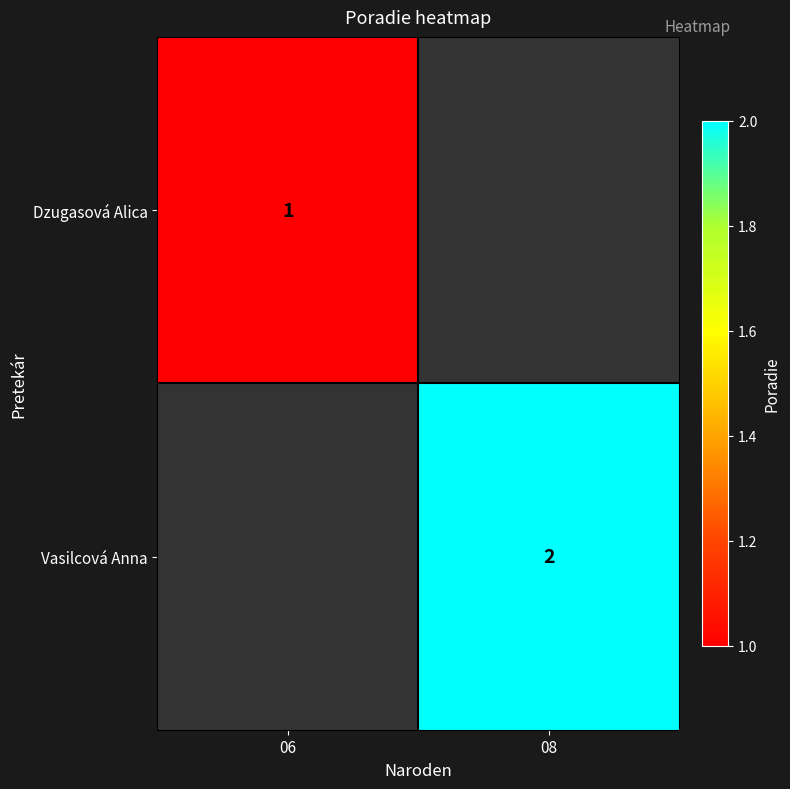

What is the smallest value displayed?

1.0